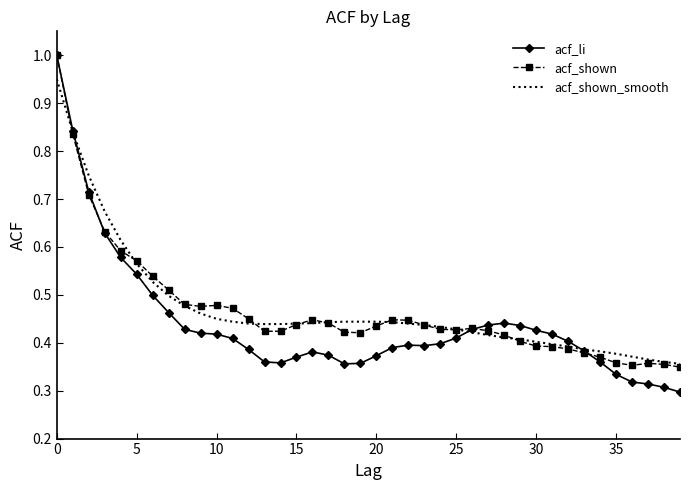

Which series has the widest spread of values?

acf_li